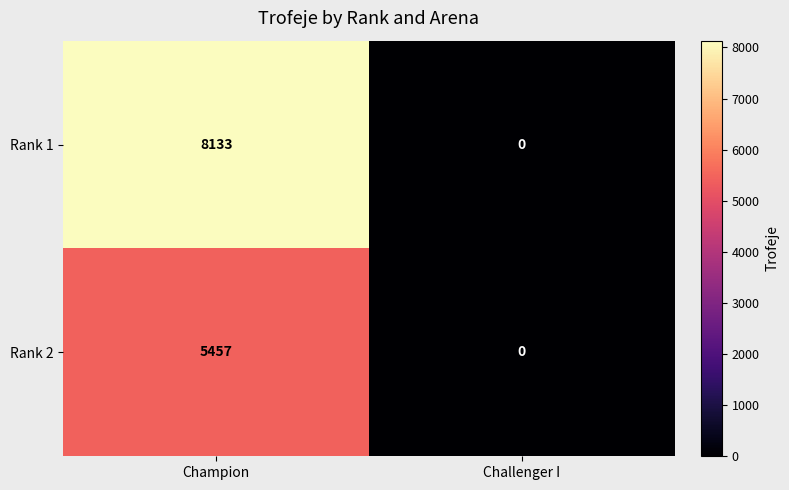

What is the total value across all series at Champion?

13590